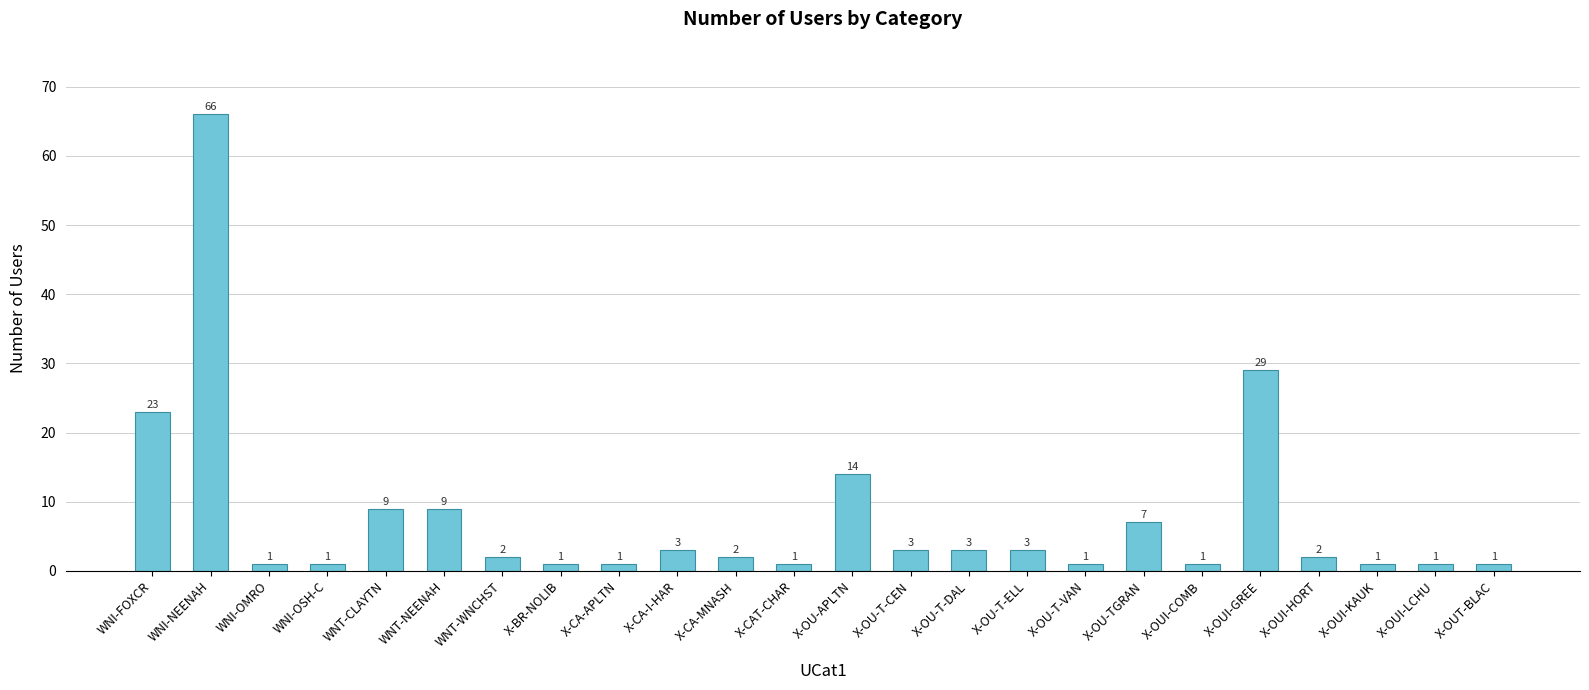

What position from the left is WNI-FOXCR?

1